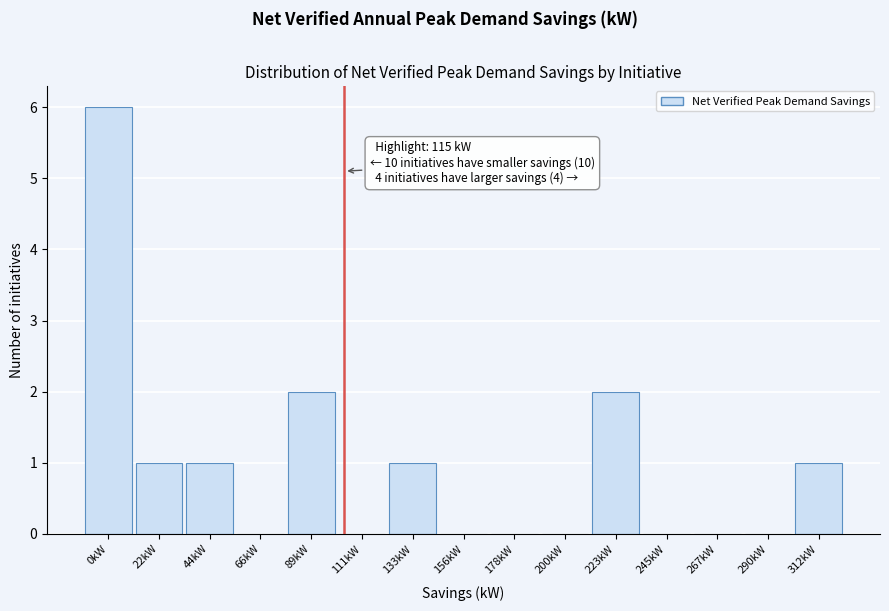

Reading right to left, list all the values displayed in this chart.

312kW=1	290kW=0	267kW=0	245kW=0	223kW=2	200kW=0	178kW=0	156kW=0	133kW=1	111kW=0	89kW=2	66kW=0	44kW=1	22kW=1	0kW=6